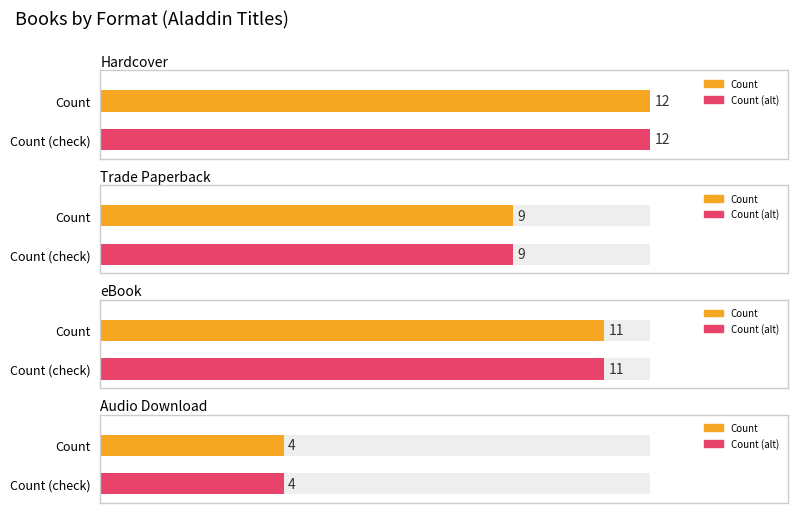

The value of Trade Paperback at Format is 9. True or false?

True